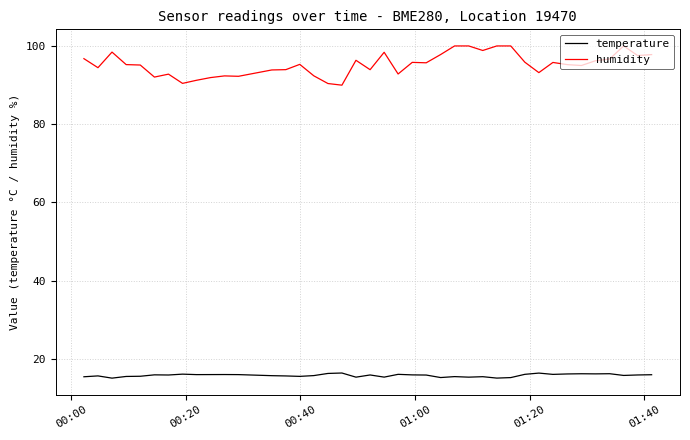

Which series has the widest spread of values?

humidity